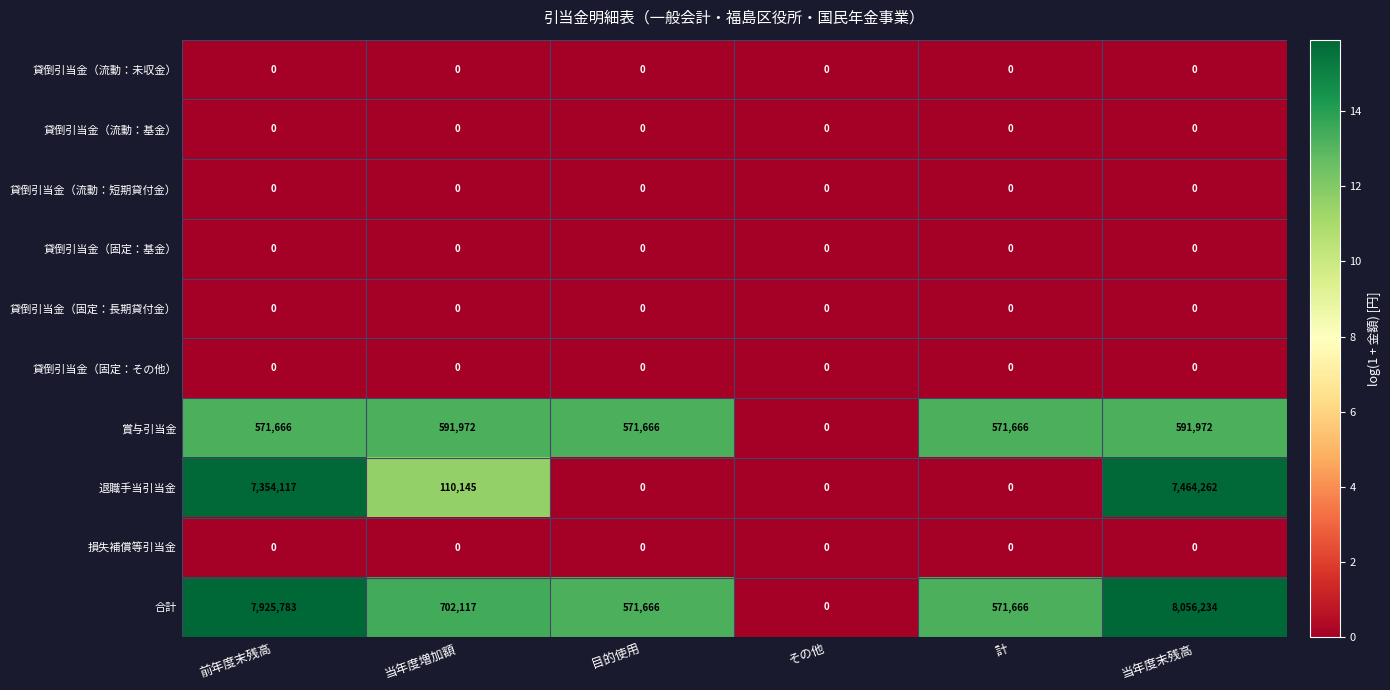

The value of 賞与引当金 at 当年度増加額 is 835647. True or false?

False